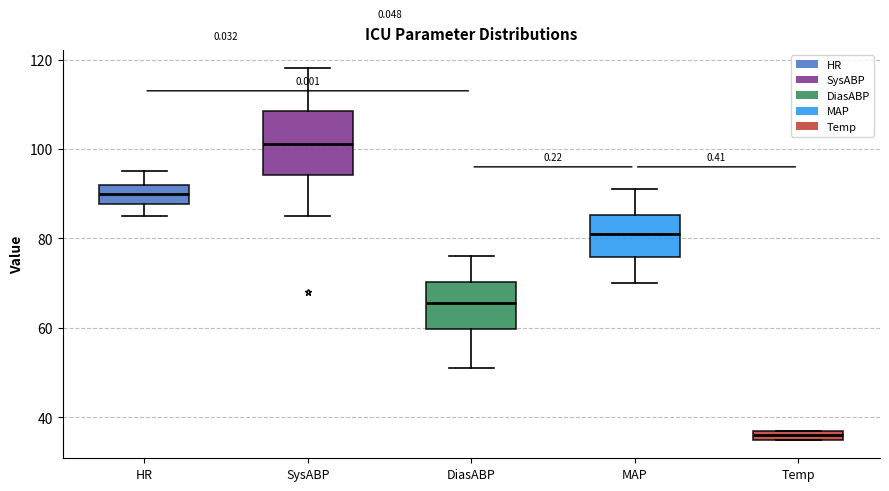

Where is the upper edge of the box for SysABP on the y-axis? The values are not printed on the chart, so give them approximately, as read against the axis.

108